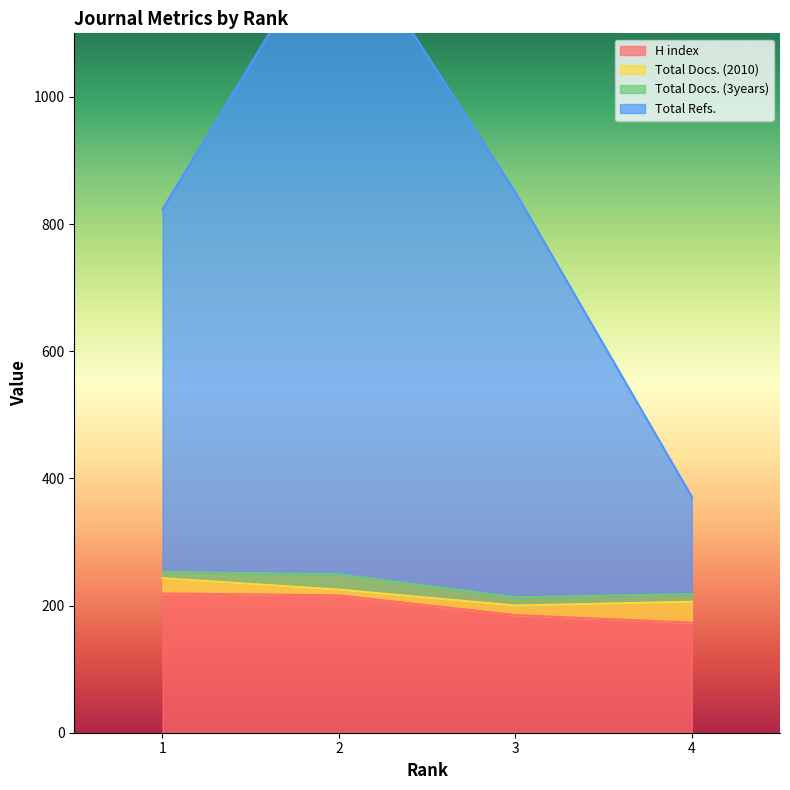

The value of H index at 2 is 216. True or false?

True